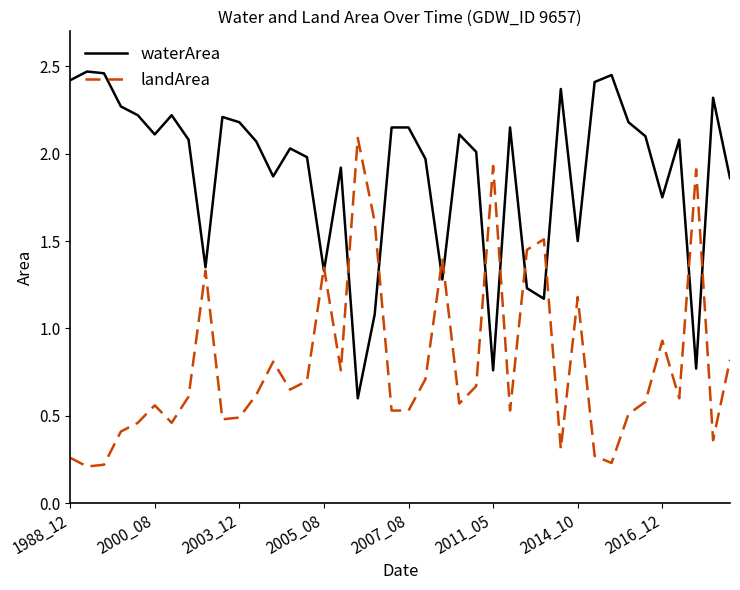

Which series has the largest total across all categories?

waterArea